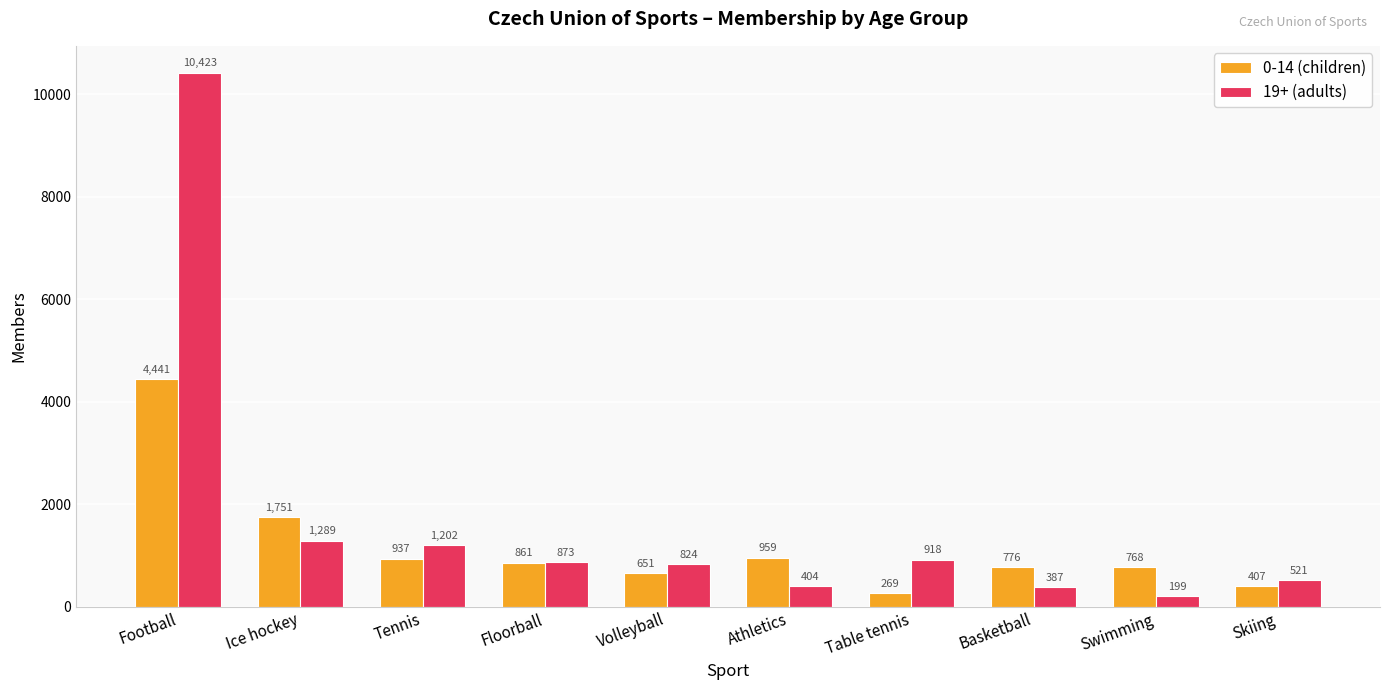

What is the sum of the 0-14 (children) values at Floorball and Football?

5302